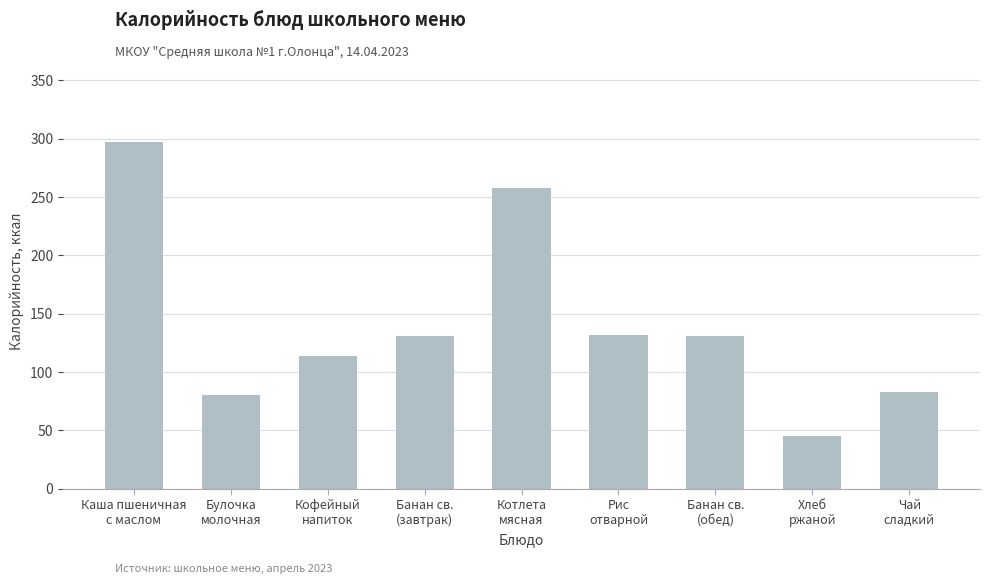

Which label corresponds to the smallest value in the chart?

Хлеб
ржаной